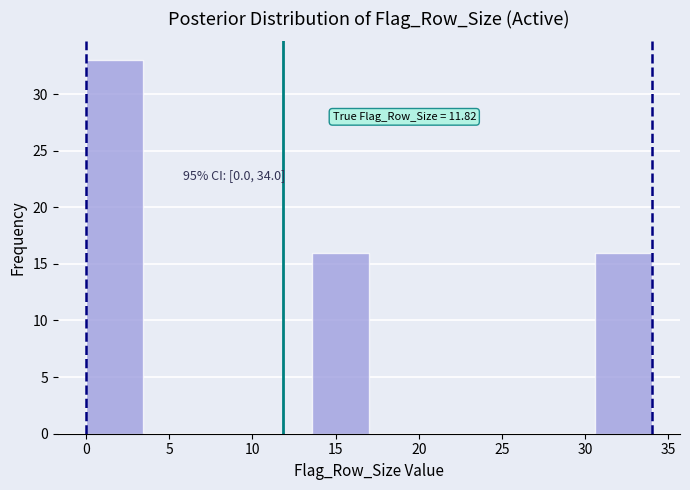

Which range on the x-axis has the tallest bar?

0.0 to 3.4